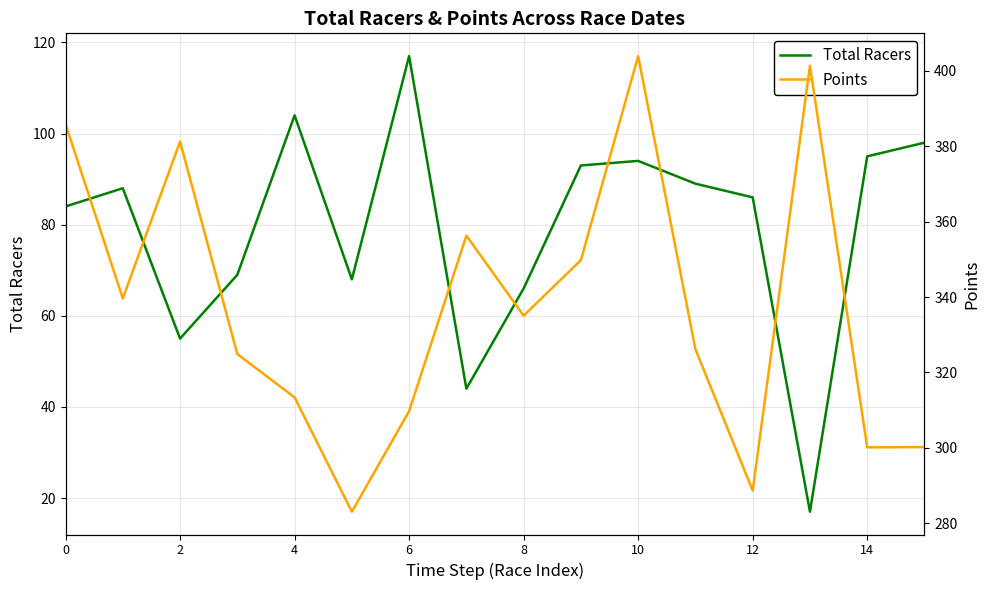

Which series has the largest range (max minus min)?

Points